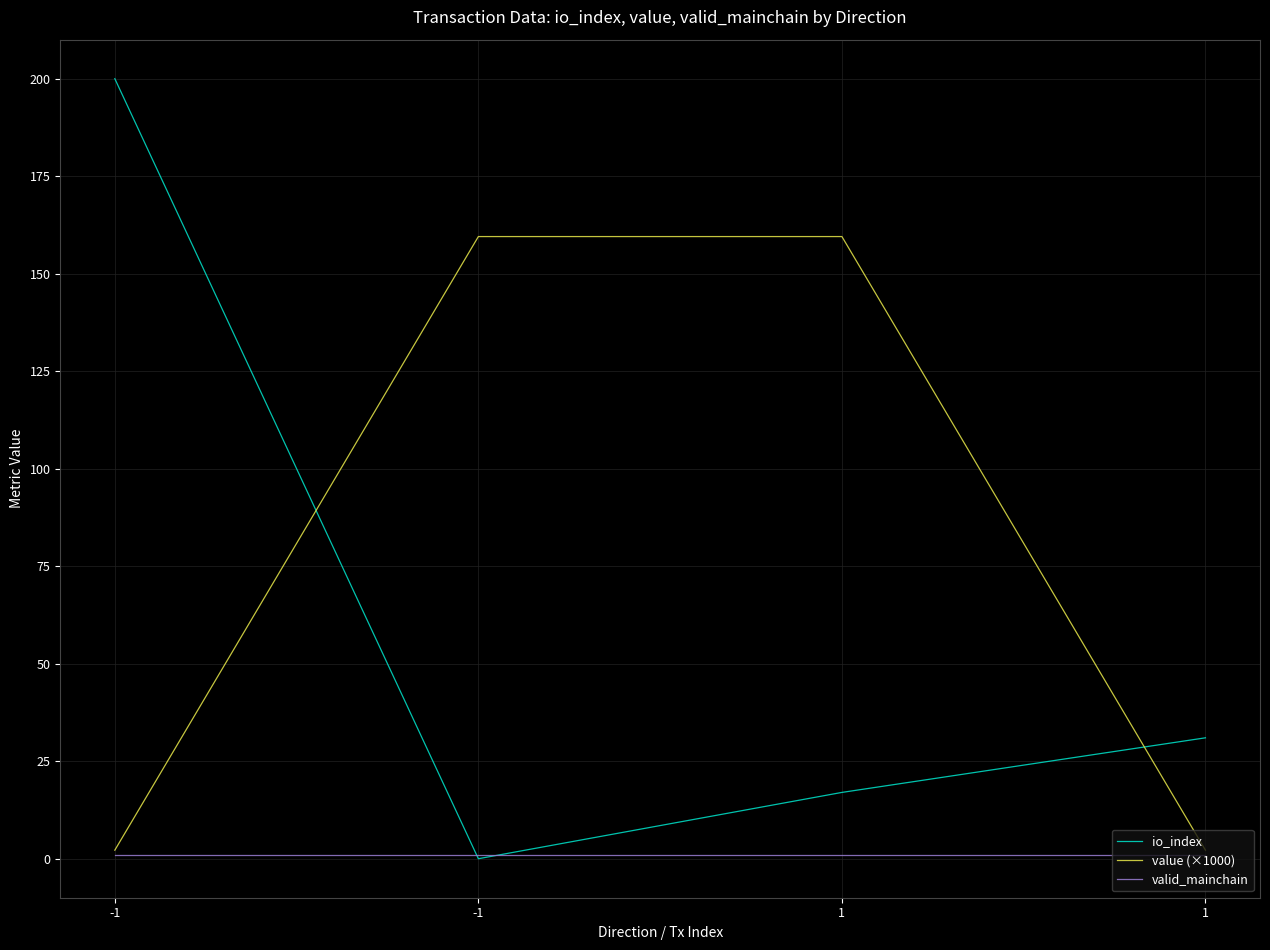

What are all the series names shown in the legend?

io_index, value (×1000), valid_mainchain